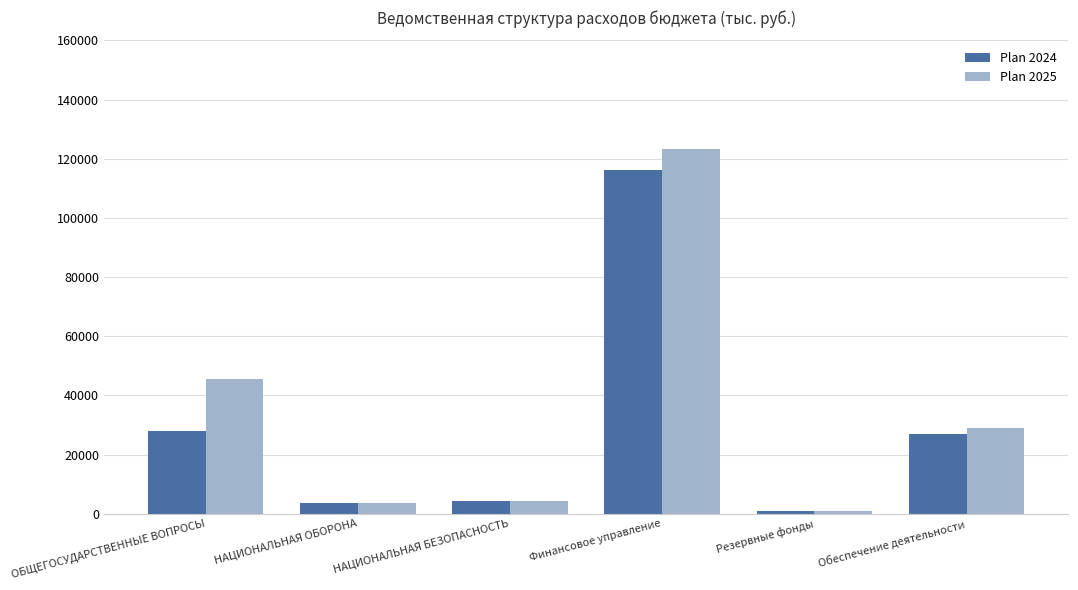

Rank the series by their maximum value, from highest to lowest.

Plan 2025, Plan 2024